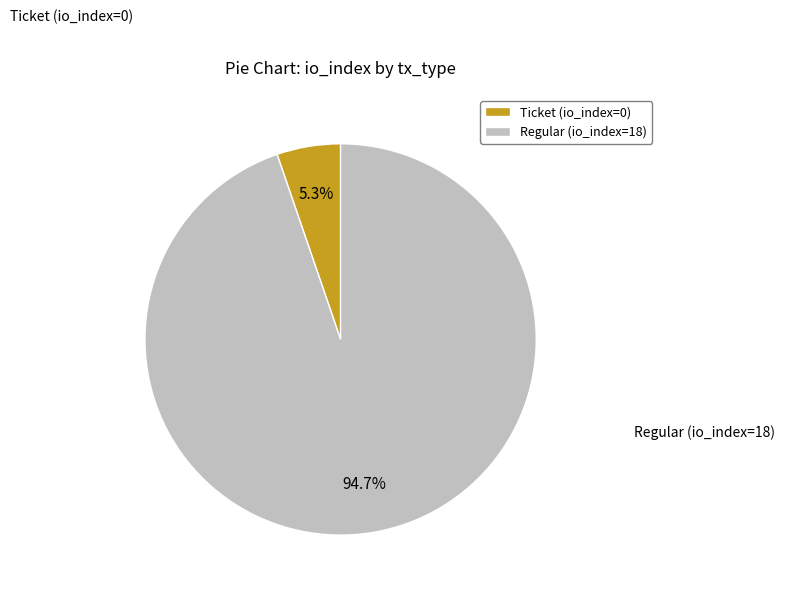

Does Ticket (io_index=0) account for over 50% of the chart?

No